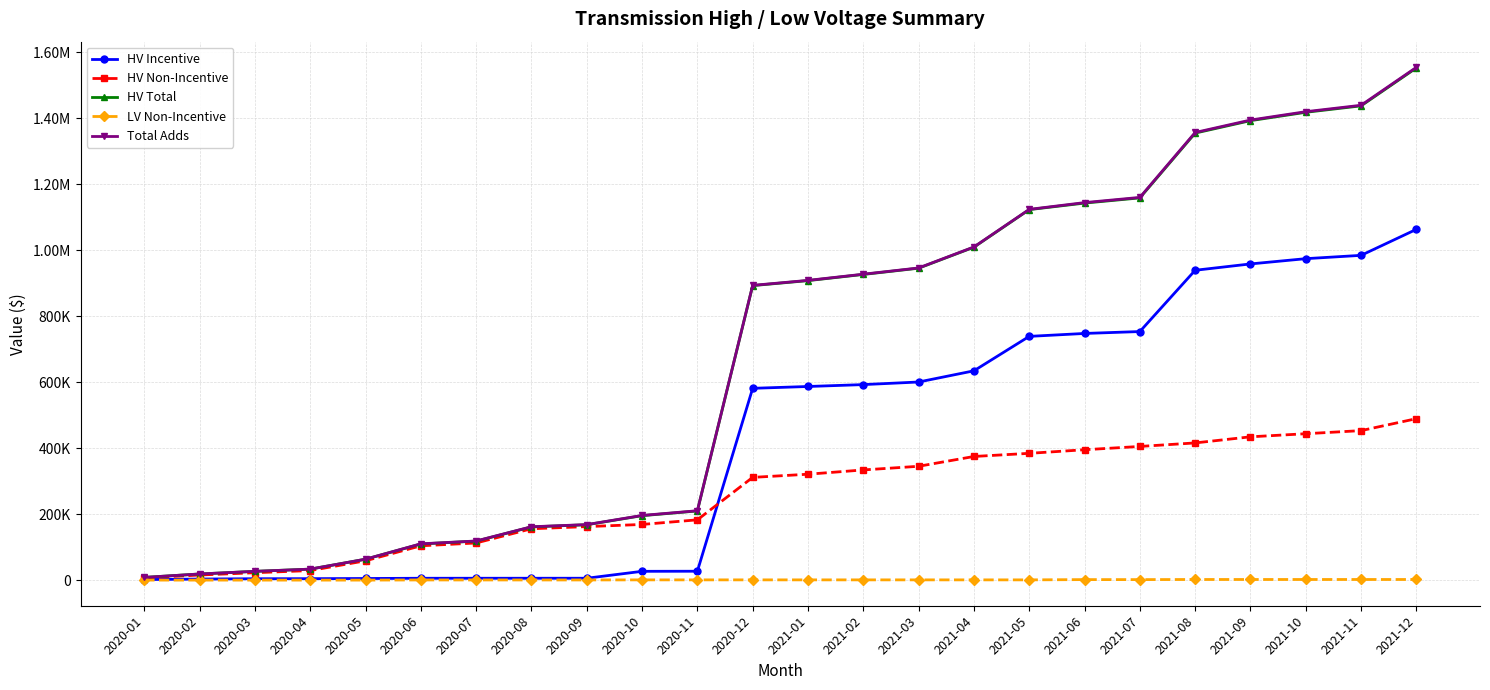

Is this an area chart (filled region under the line)?

No